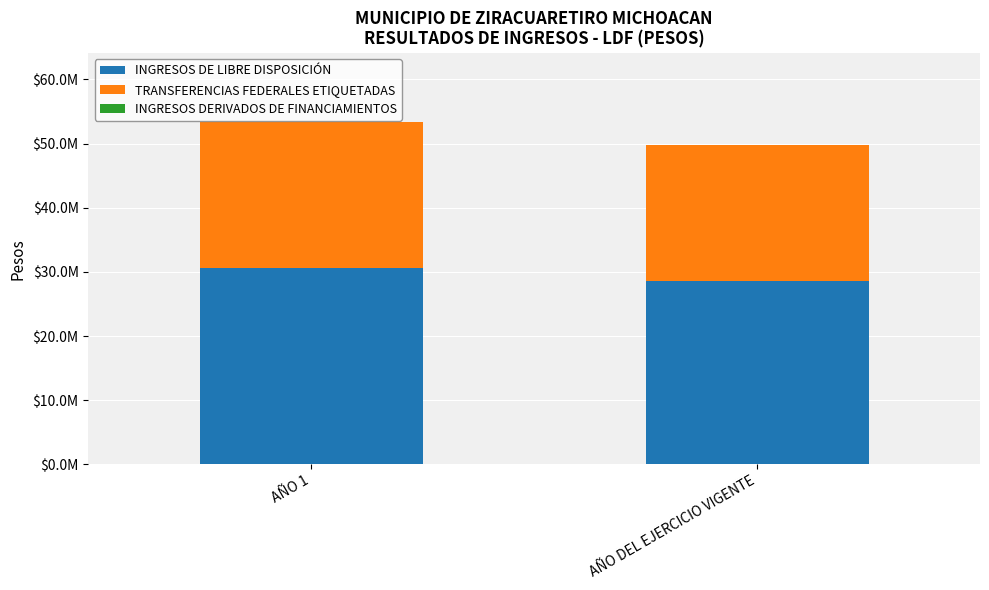

At which label does TRANSFERENCIAS FEDERALES ETIQUETADAS first exceed 22793070?

AÑO 1